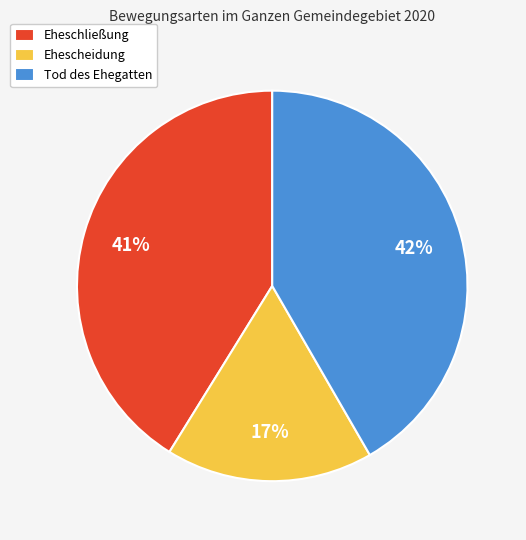

Which slice is the smallest?

Ehescheidung